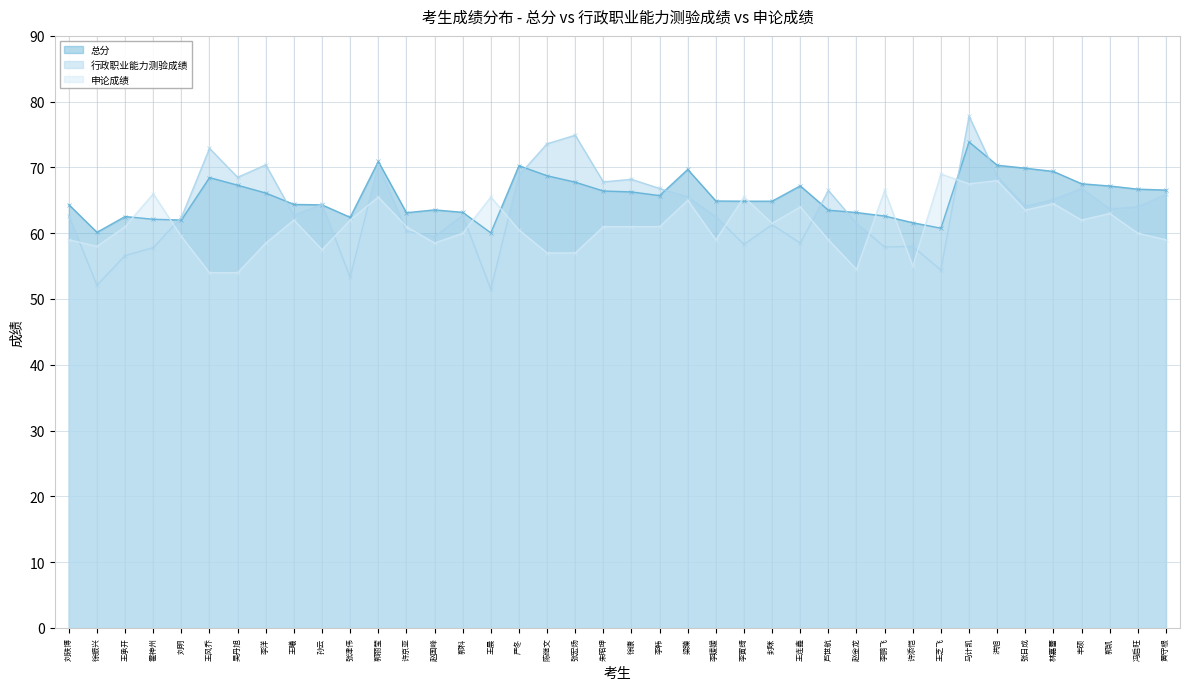

Is it true that 行政职业能力测验成绩 equals 59.5 at 赵国峰?

True